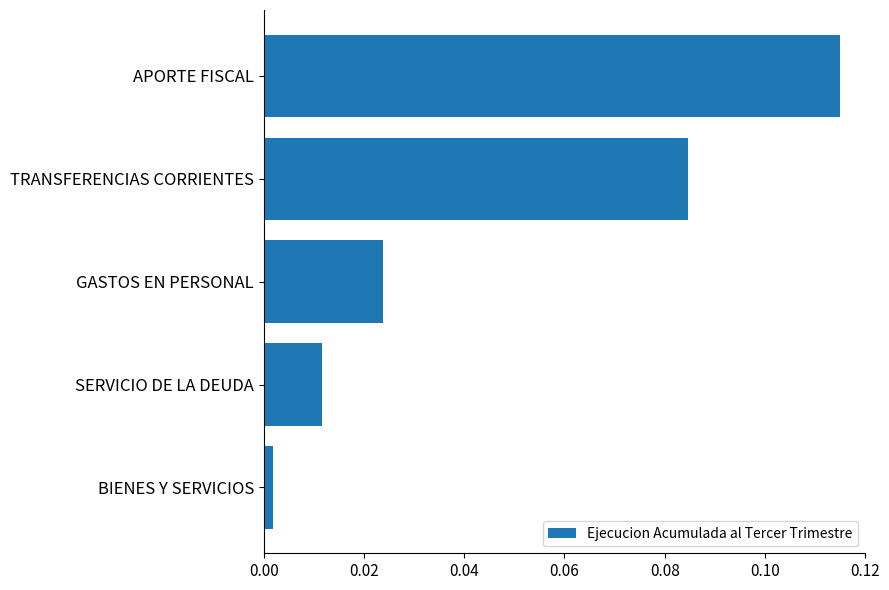

Rank the categories by value from highest to lowest.

APORTE FISCAL, TRANSFERENCIAS CORRIENTES, GASTOS EN PERSONAL, SERVICIO DE LA DEUDA, BIENES Y SERVICIOS